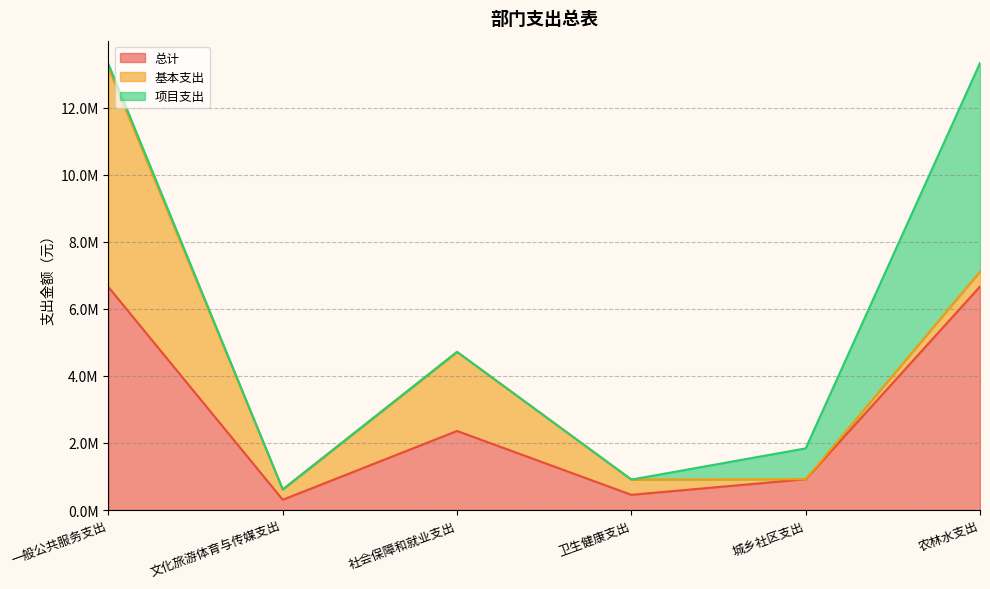

What is the difference between the 项目支出 values at 社会保障和就业支出 and 一般公共服务支出?

113000.0